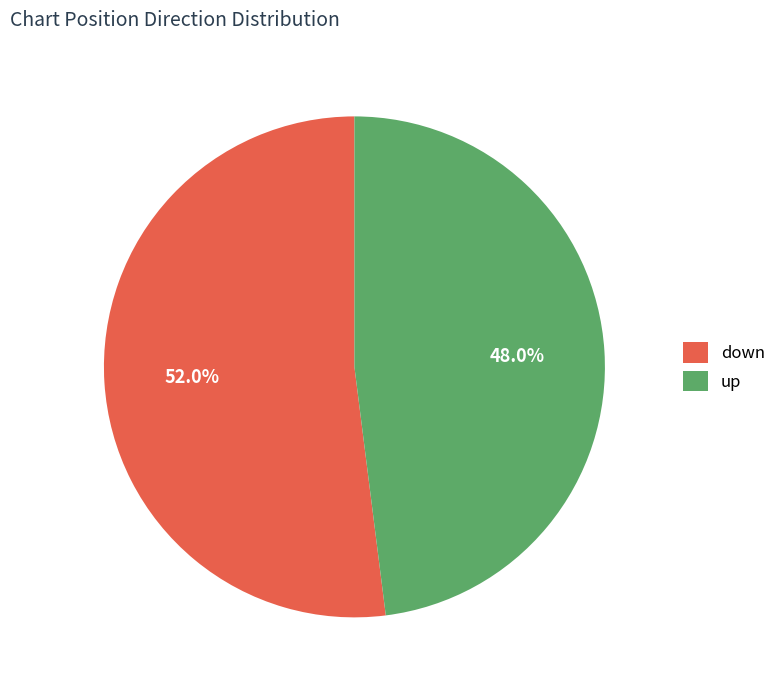

Which slice is the largest?

down